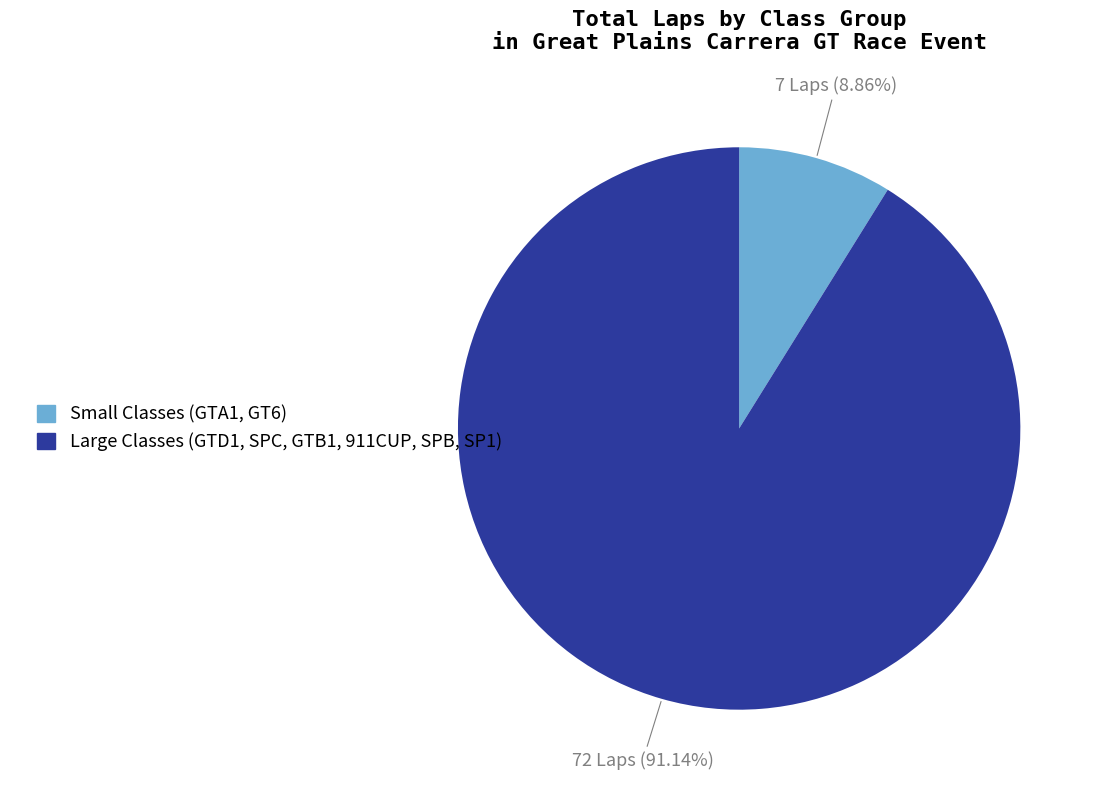

Does any single category account for the majority?

Yes